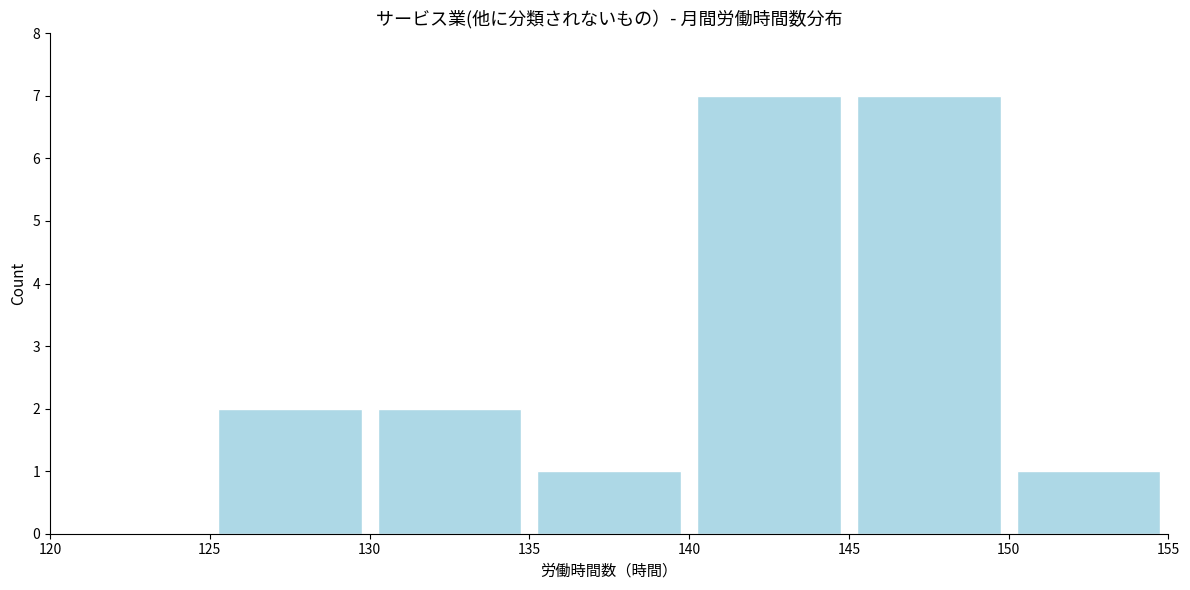

Reading left to right, transcribe this chart: for each bar, give the range it covers on the x-axis and its height. The values are not printed on the chart, so give them approximately, as read against the axis.

120 to 125: 0
125 to 130: 2
130 to 135: 2
135 to 140: 1
140 to 145: 7
145 to 150: 7
150 to 155: 1